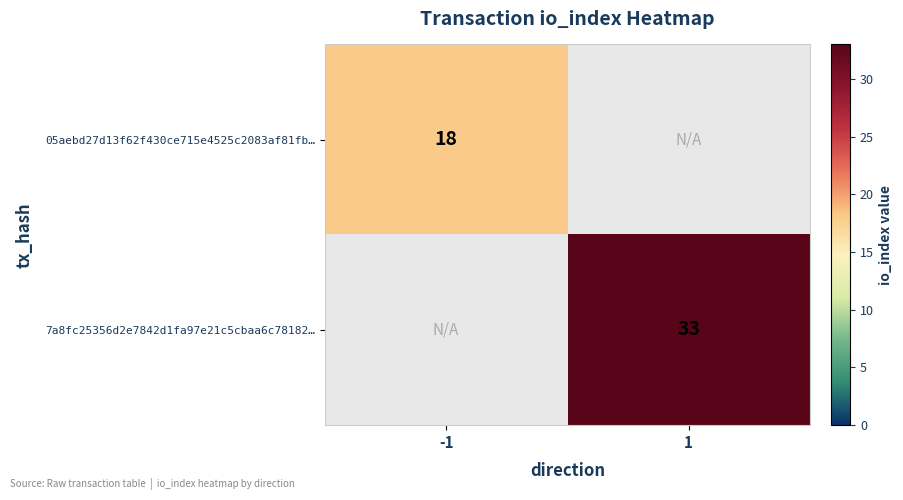

Is it true that 05aebd27d13f62f430ce715e4525c2083af81fb… equals 6 at -1?

False